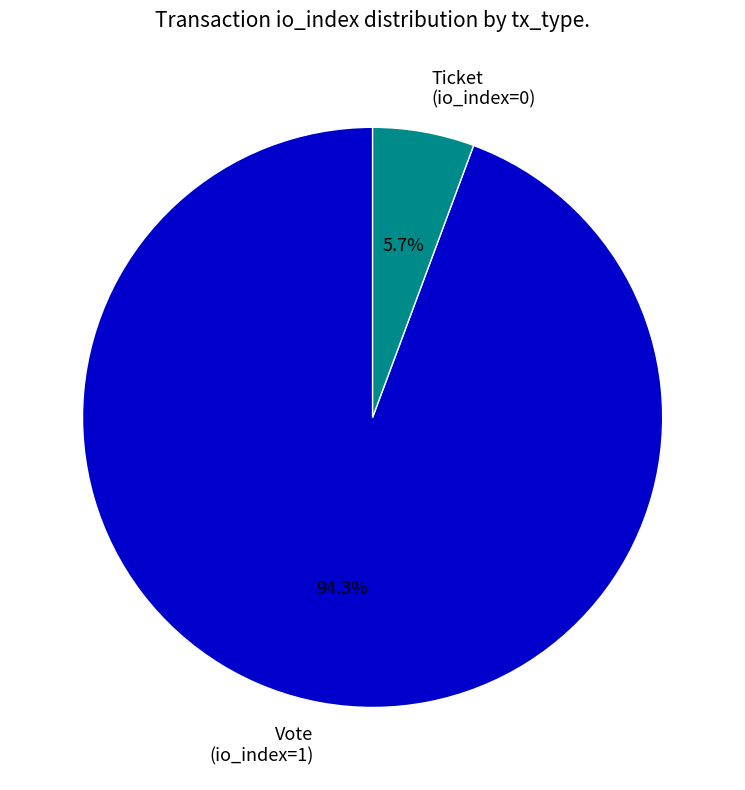

Rank the categories by value from highest to lowest.

Vote (io_index=1), Ticket (io_index=0)